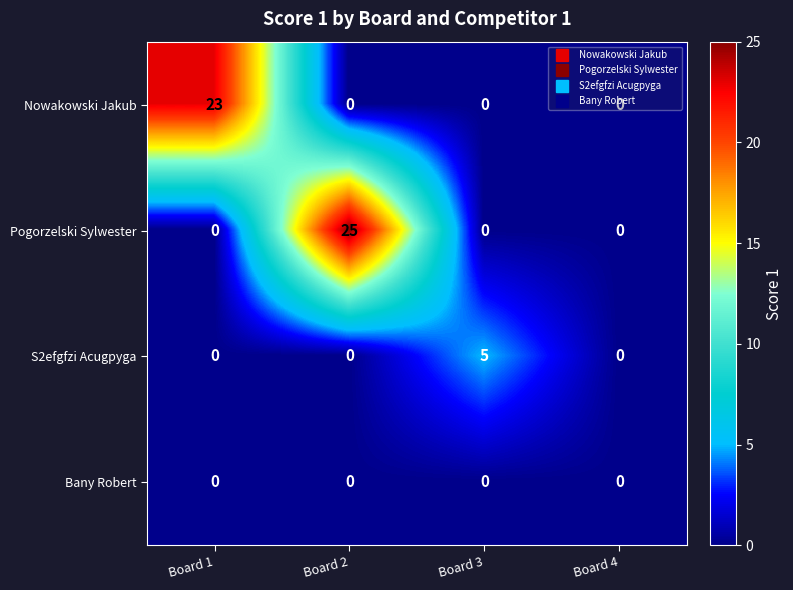

How many data points does each series have?

4